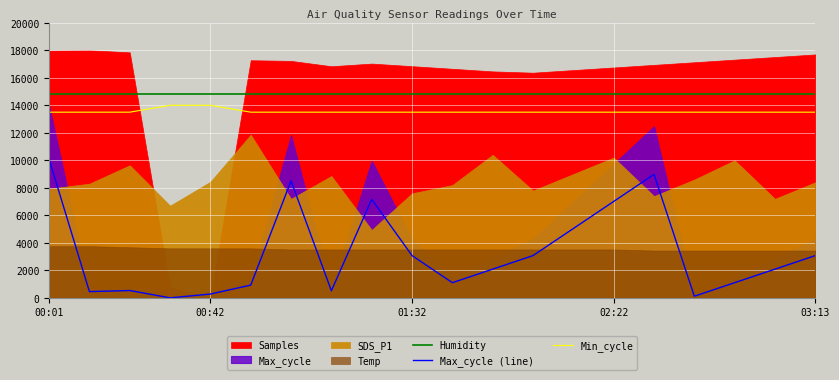

True or false: Max_cycle (line) and Min_cycle cross at least once.

False